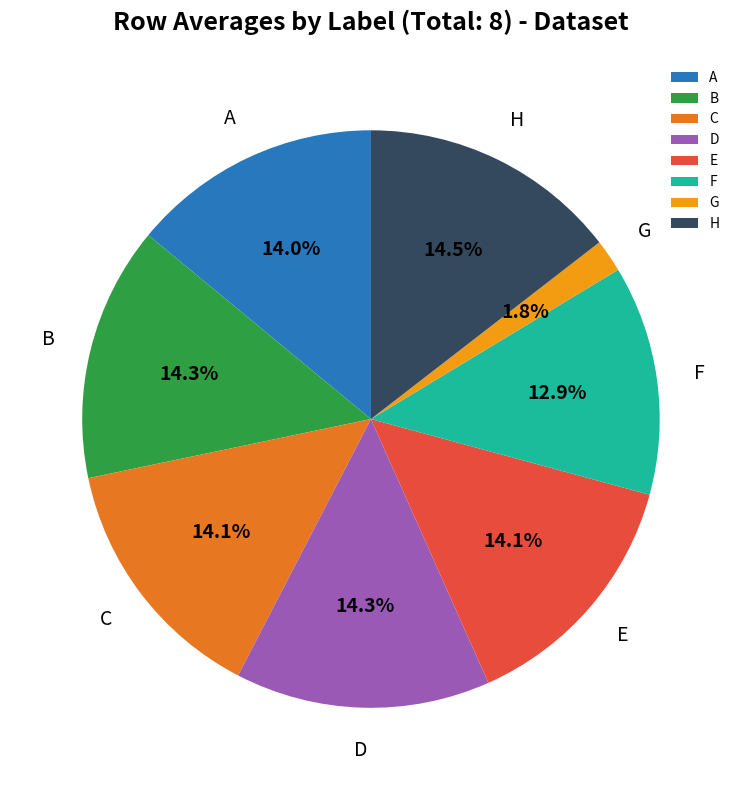

Between F and A, which is larger?

A